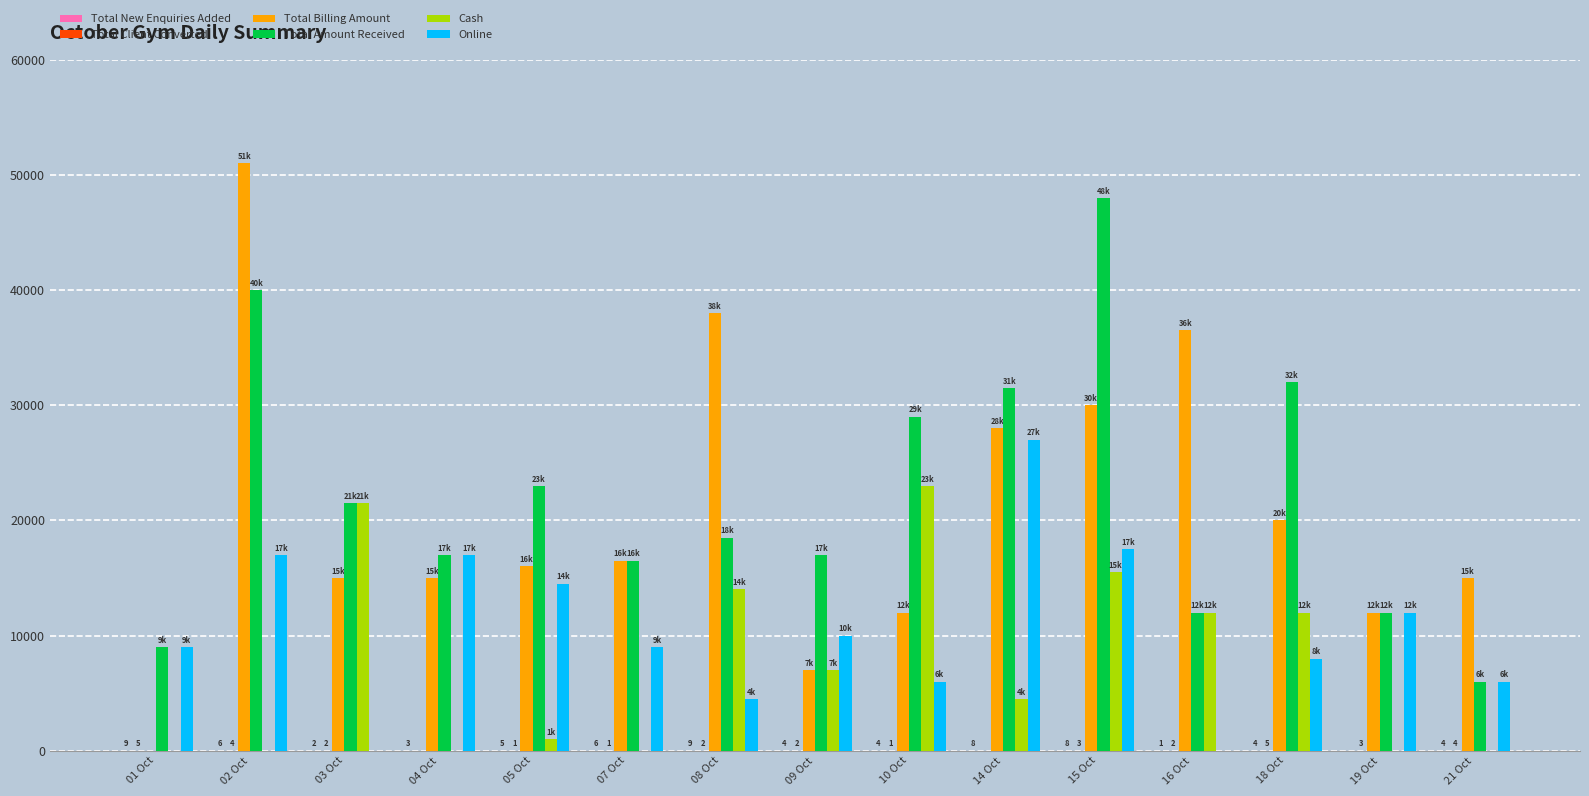

What is the greatest value displayed?

51000